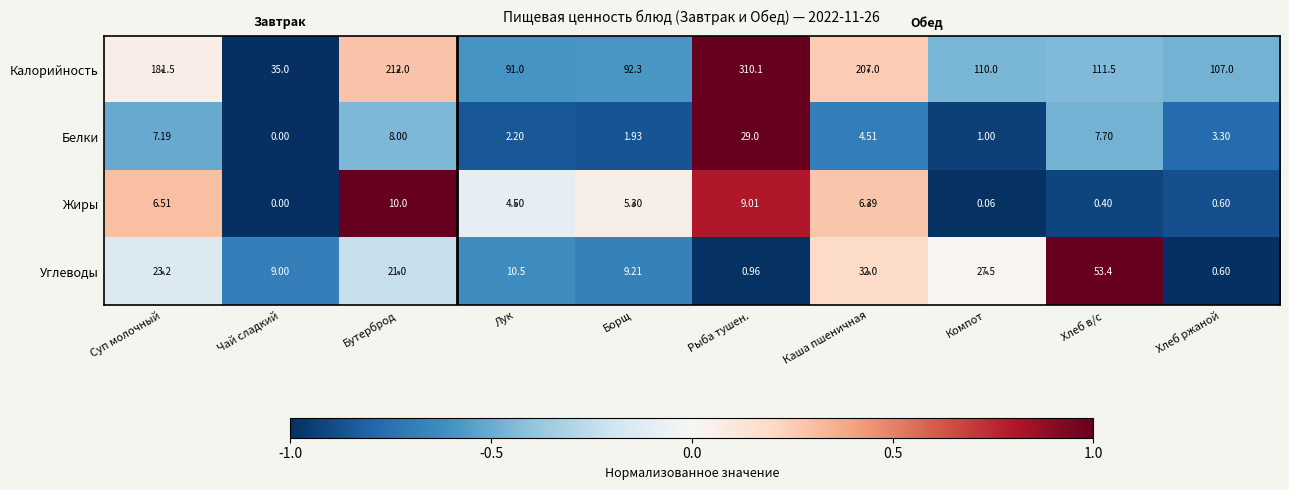

At which label does Калорийность first exceed 111?

Суп молочный